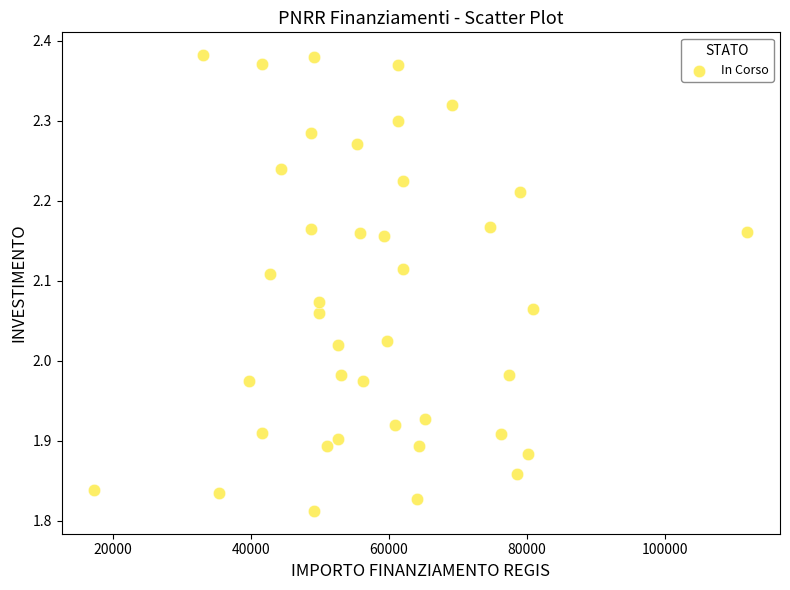

What is the range of X values (max minus min)?

94665.7